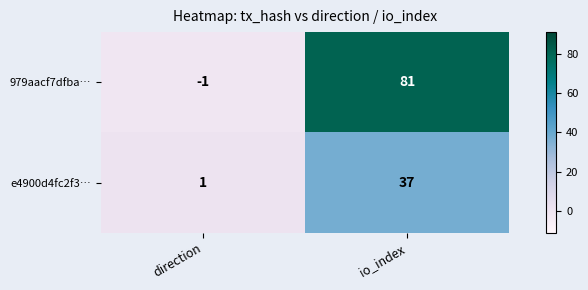

Reading right to left, extract all data points from this chart.

979aacf7dfba…: 81	-1
e4900d4fc2f3…: 37	1